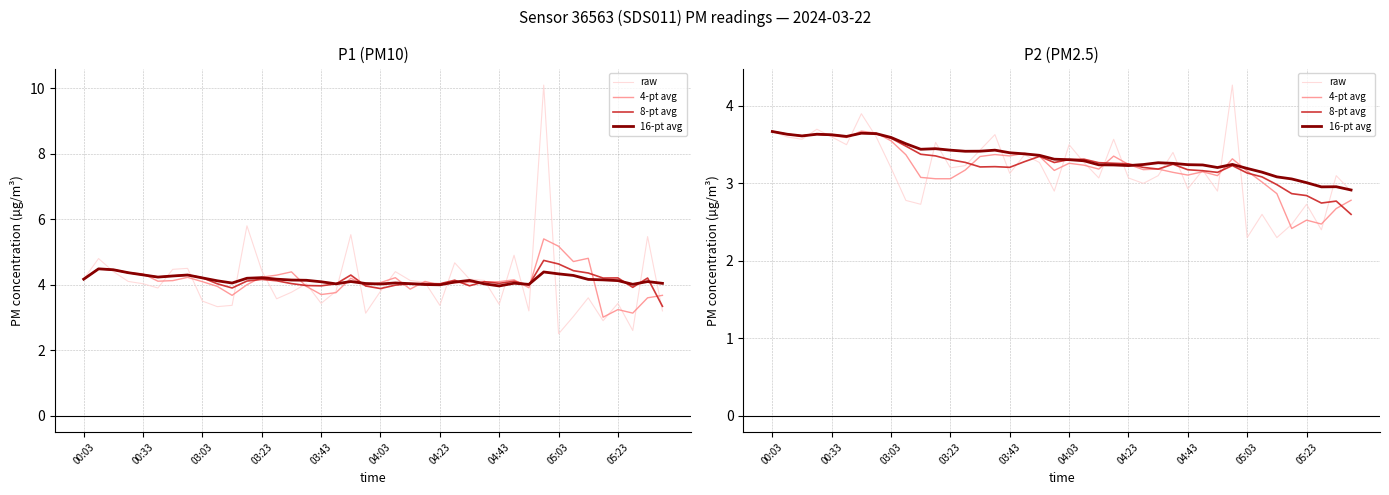

Where do 4-pt avg and raw first cross each other?

03:03 and 03:23